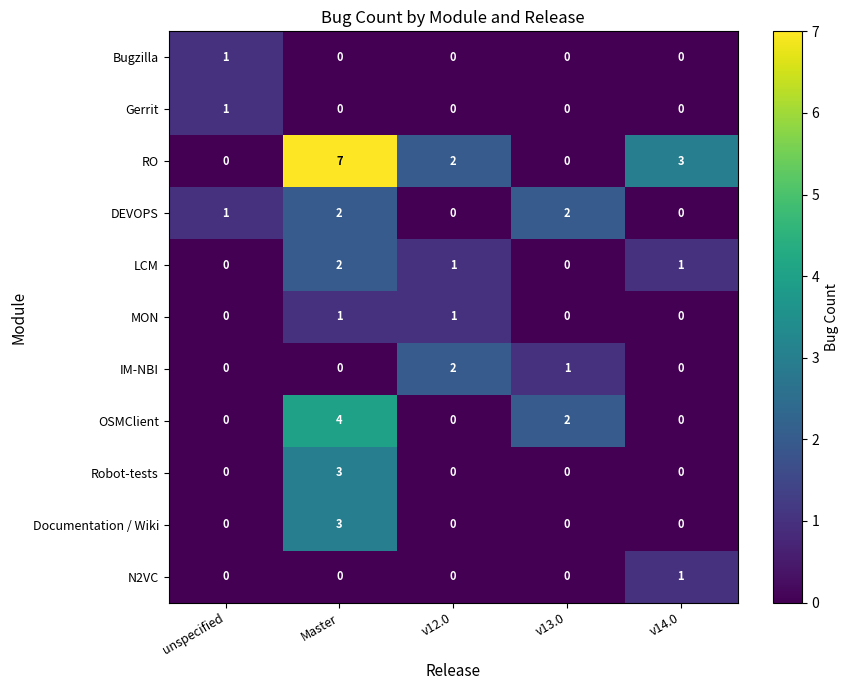

What is the spread (max minus min) of values at v14.0?

3